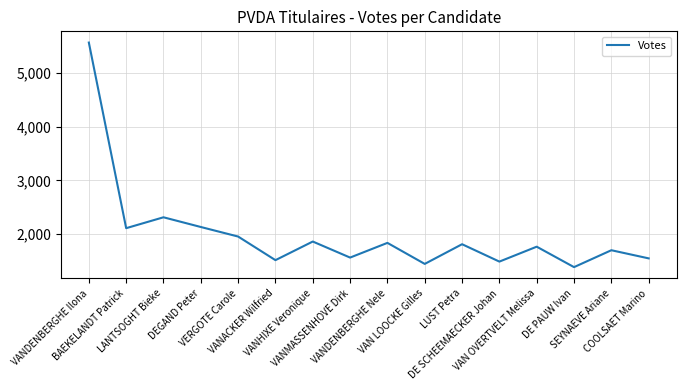

What is the difference between the maximum and minimum values?

4186